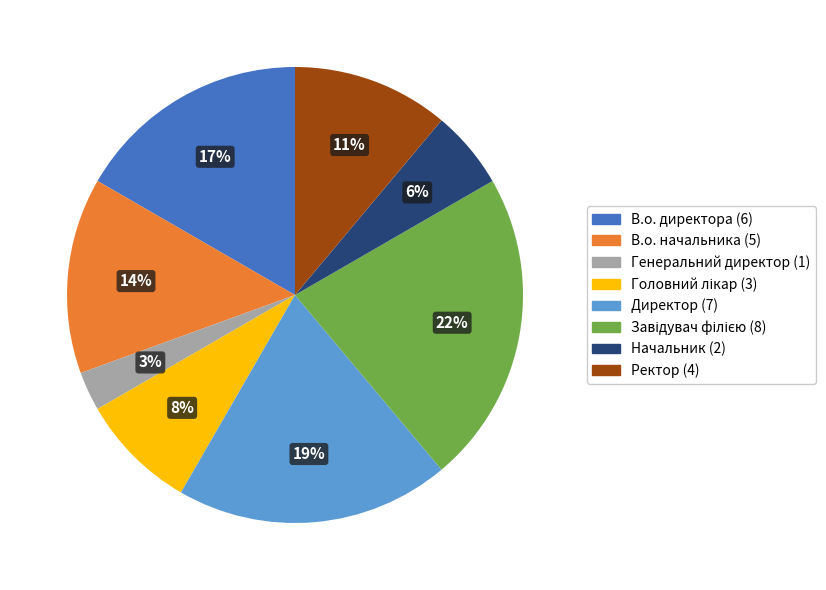

Is the sum of Ректор and Генеральний директор greater than half?

No